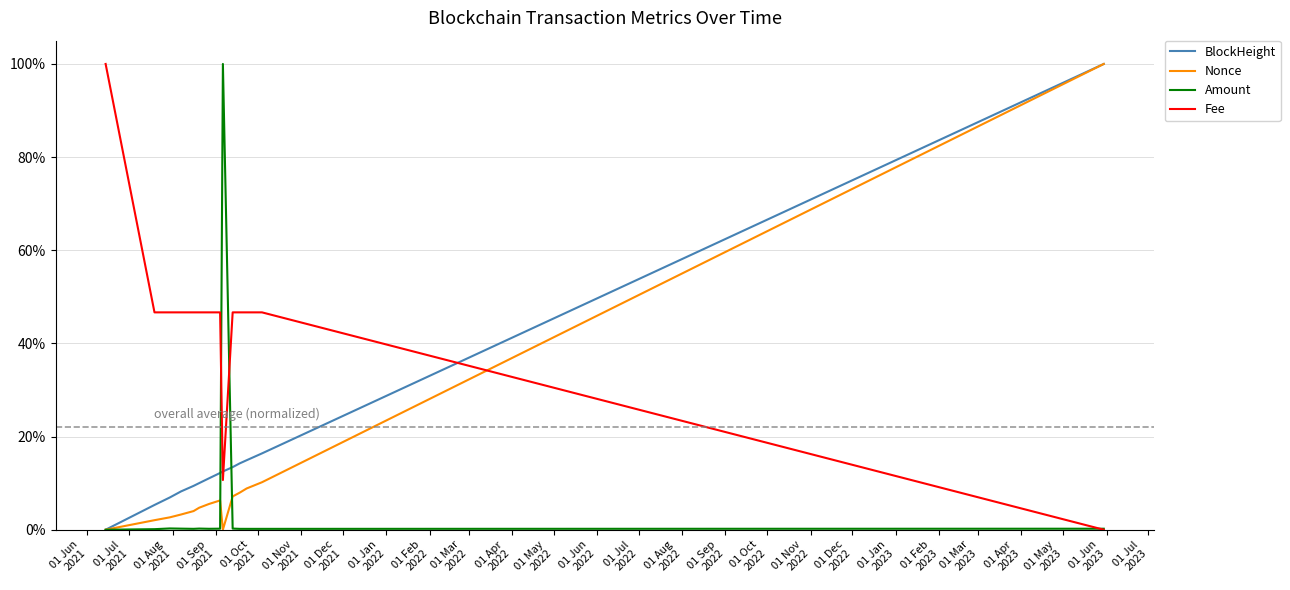

Does the chart have visible grid lines?

Yes